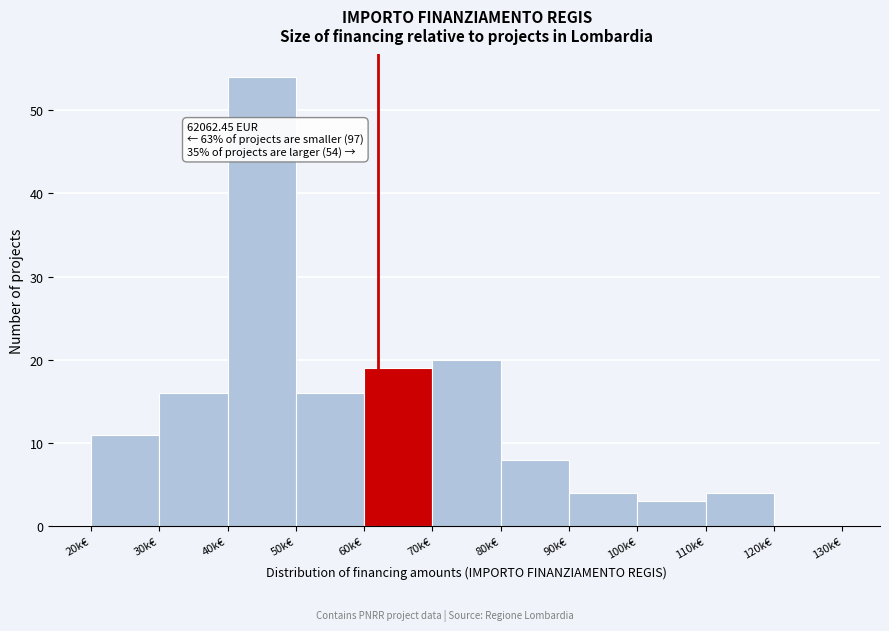

Reading left to right, extract all data points from this chart.

20k€=11	30k€=16	40k€=54	50k€=16	60k€=19	70k€=20	80k€=8	90k€=4	100k€=3	110k€=4	120k€=0